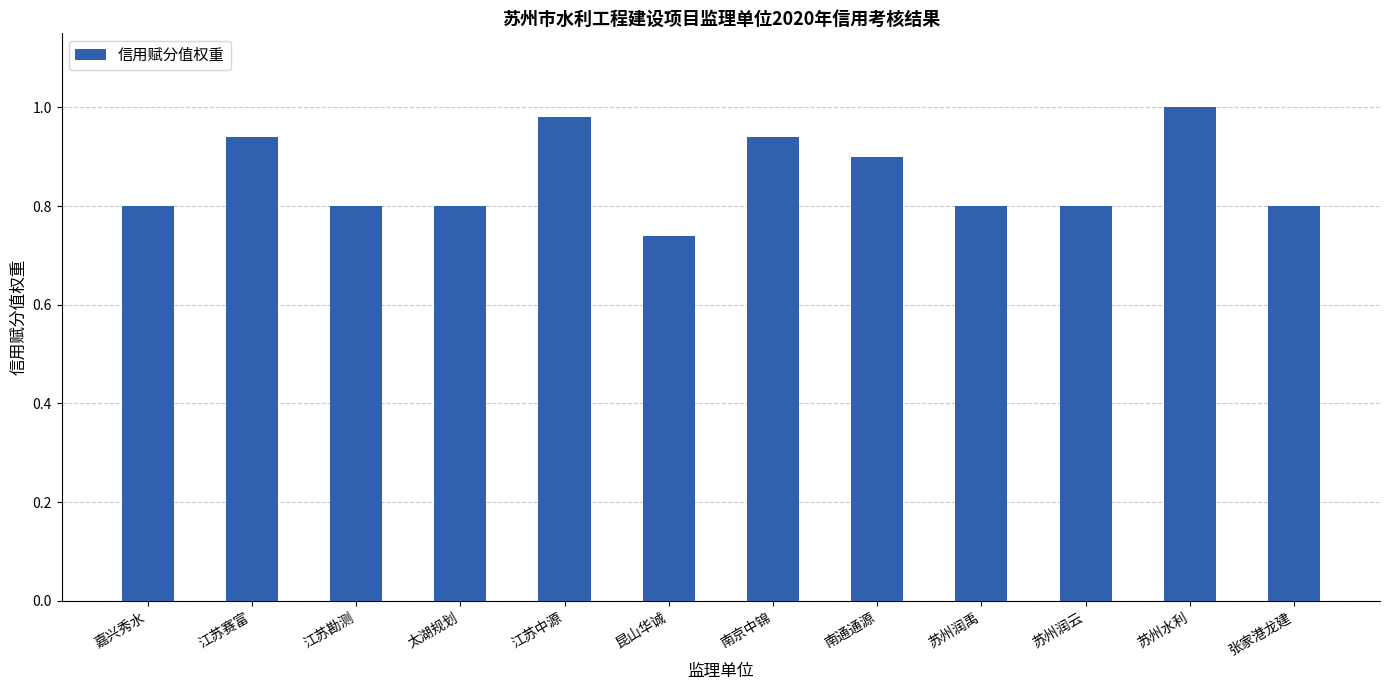

Where is the data nearest to the value 0?

昆山华诚